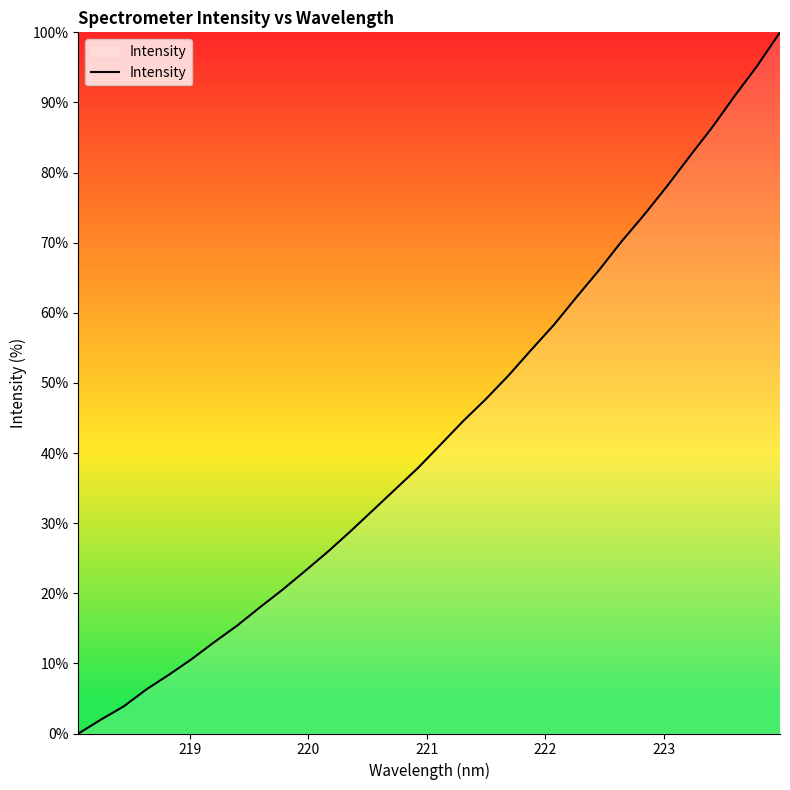

What is the maximum value shown in the chart?

100.0